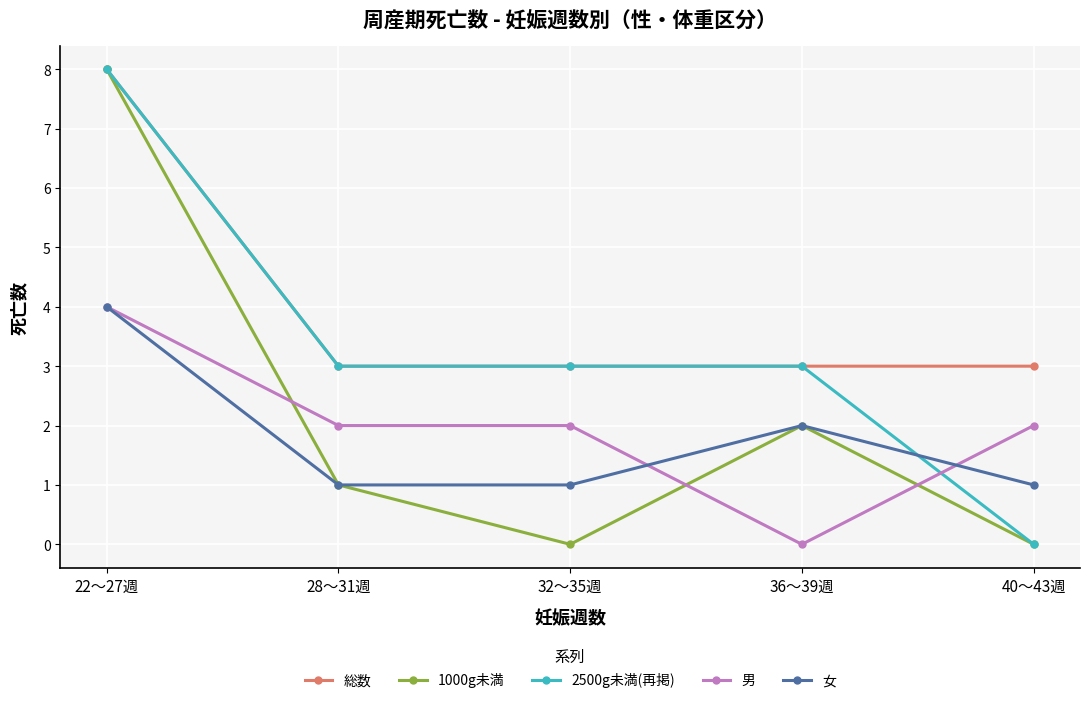

At which category does 1000g未満 reach its first local peak?

36～39週